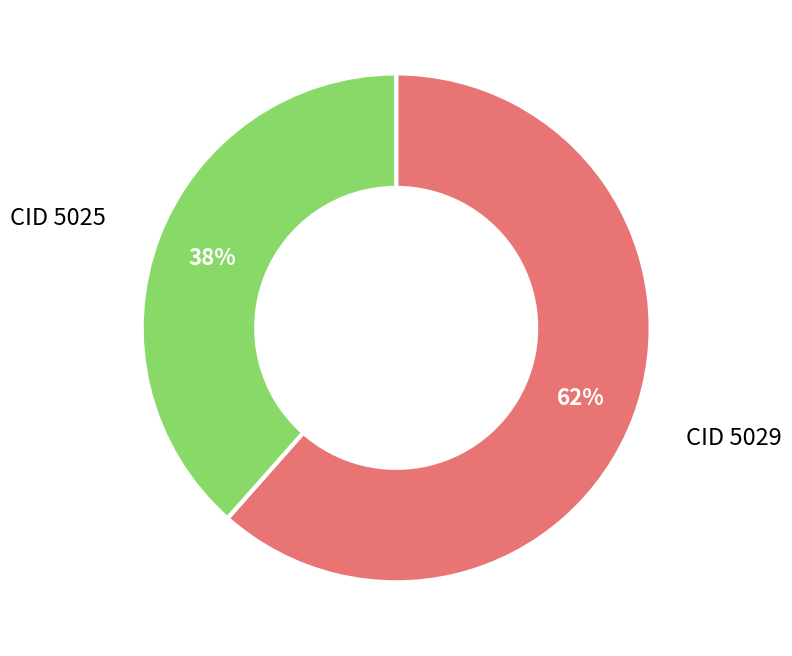

Is there any slice that represents more than half of the pie?

Yes